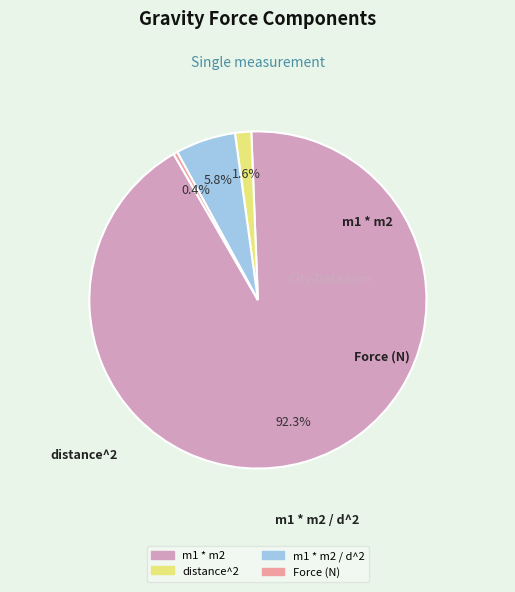

Does any single category account for the majority?

Yes